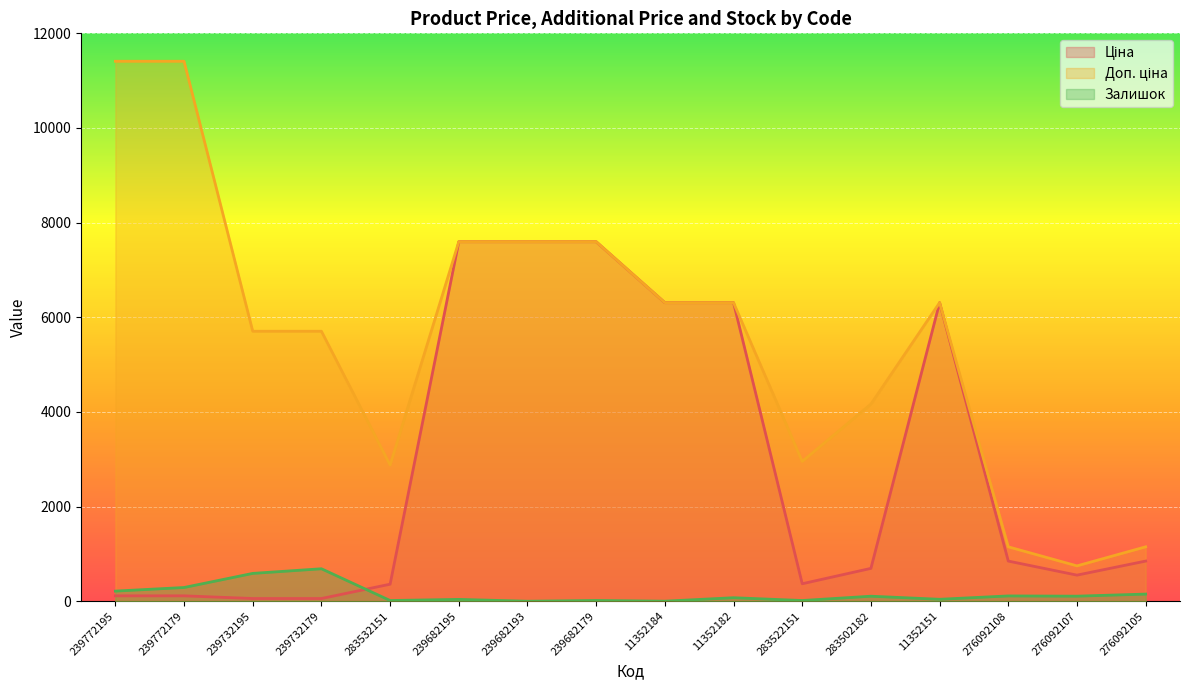

What is the difference between the second highest and minimum values in the Ціна series?

7539.5